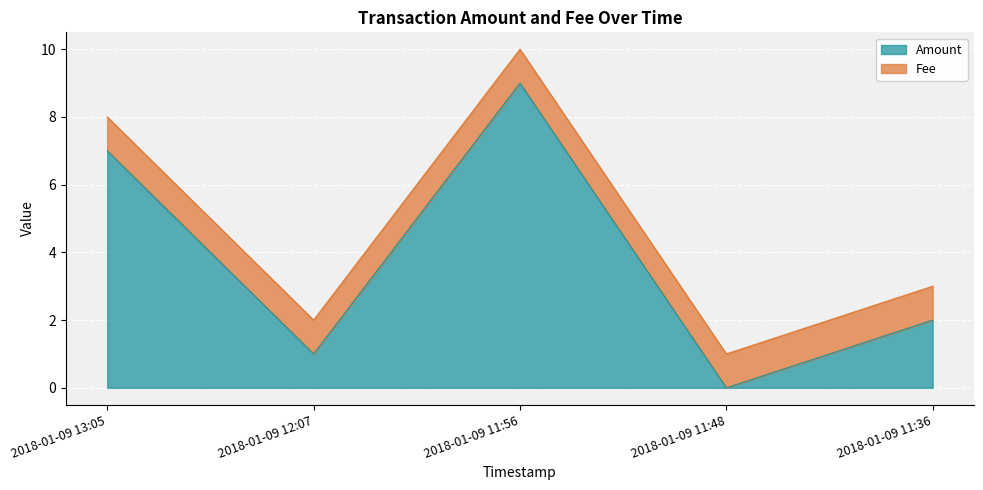

Between 2018-01-09 11:56 and 2018-01-09 11:36, which is larger?

2018-01-09 11:56